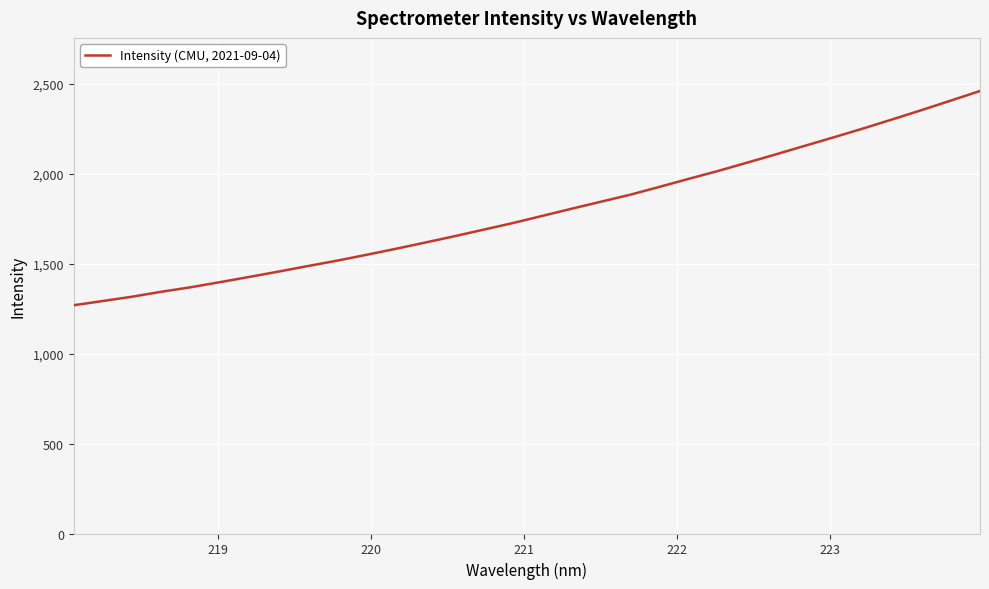

Does the chart display data point markers on the line(s)?

No